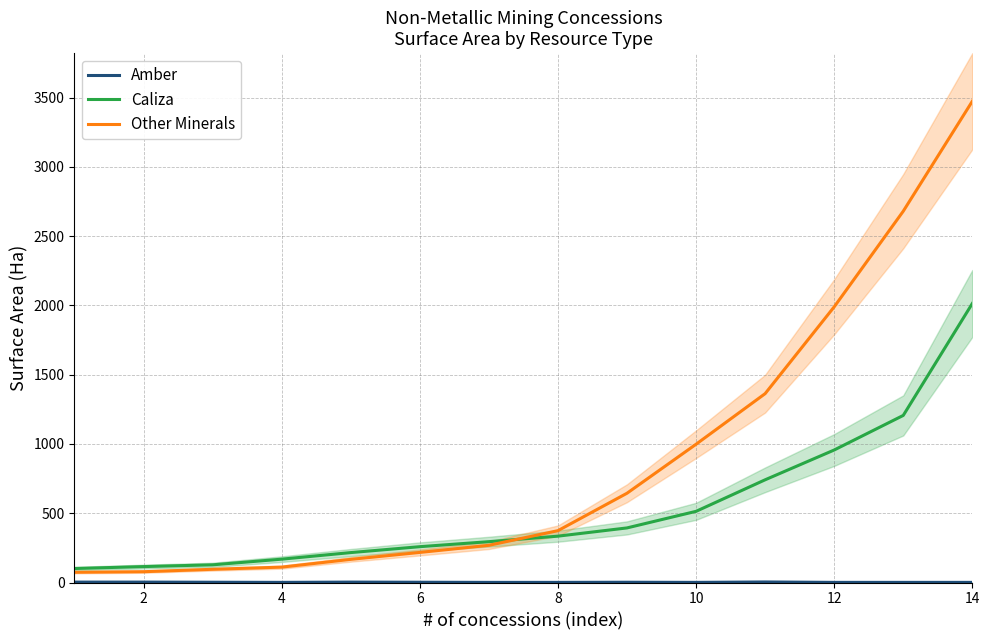

Is the value of Other Minerals at 2 greater than the value of Caliza at 4?

No